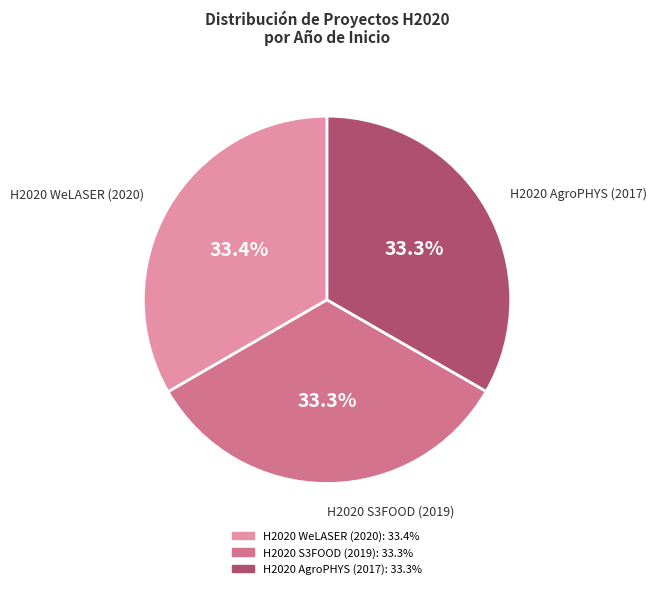

Combined, do H2020 WeLASER (2020) and H2020 AgroPHYS (2017) account for over 50%?

Yes